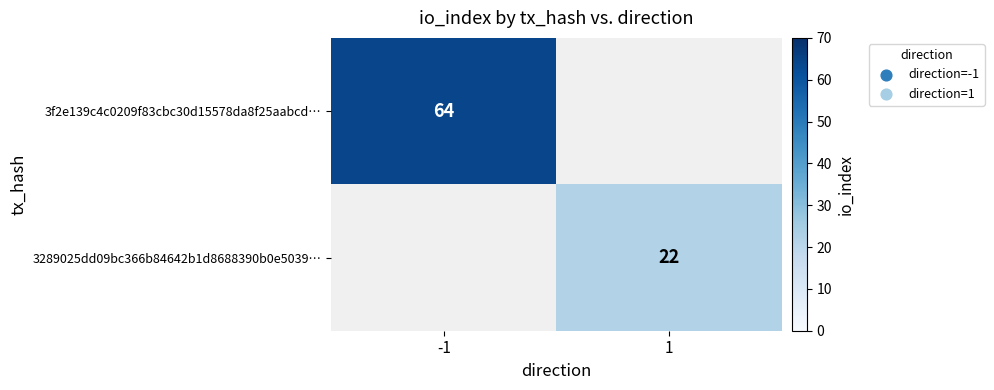

Is it true that 3f2e139c4c0209f83cbc30d15578da8f25aabcd… equals 64 at -1?

True